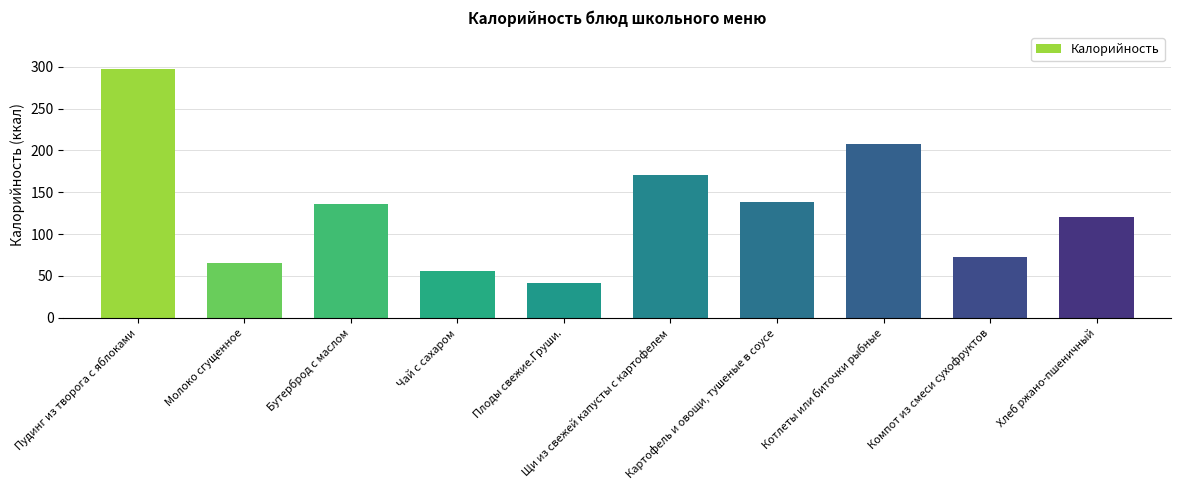

What is the difference between the values at Щи из свежей капусты с картофелем and Молоко сгущенное?

105